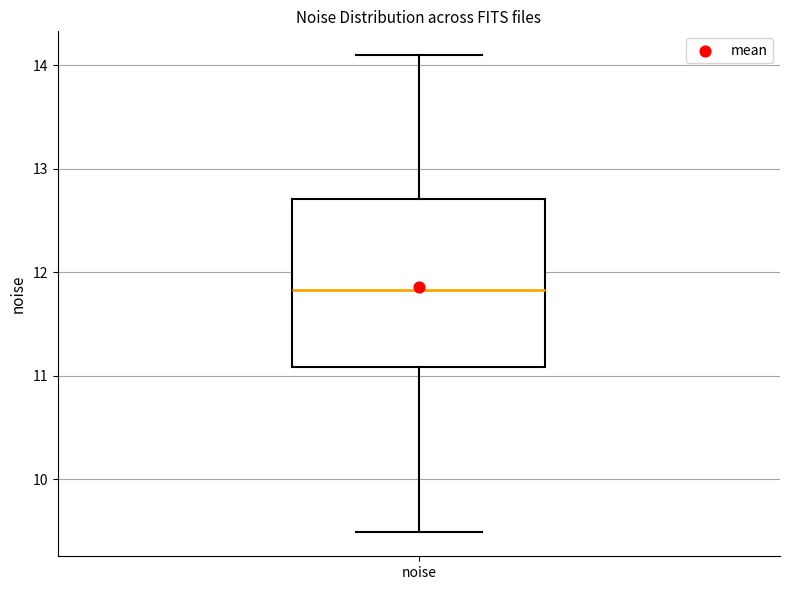

Where does the upper whisker of the box for noise end on the y-axis? The values are not printed on the chart, so give them approximately, as read against the axis.

14.1